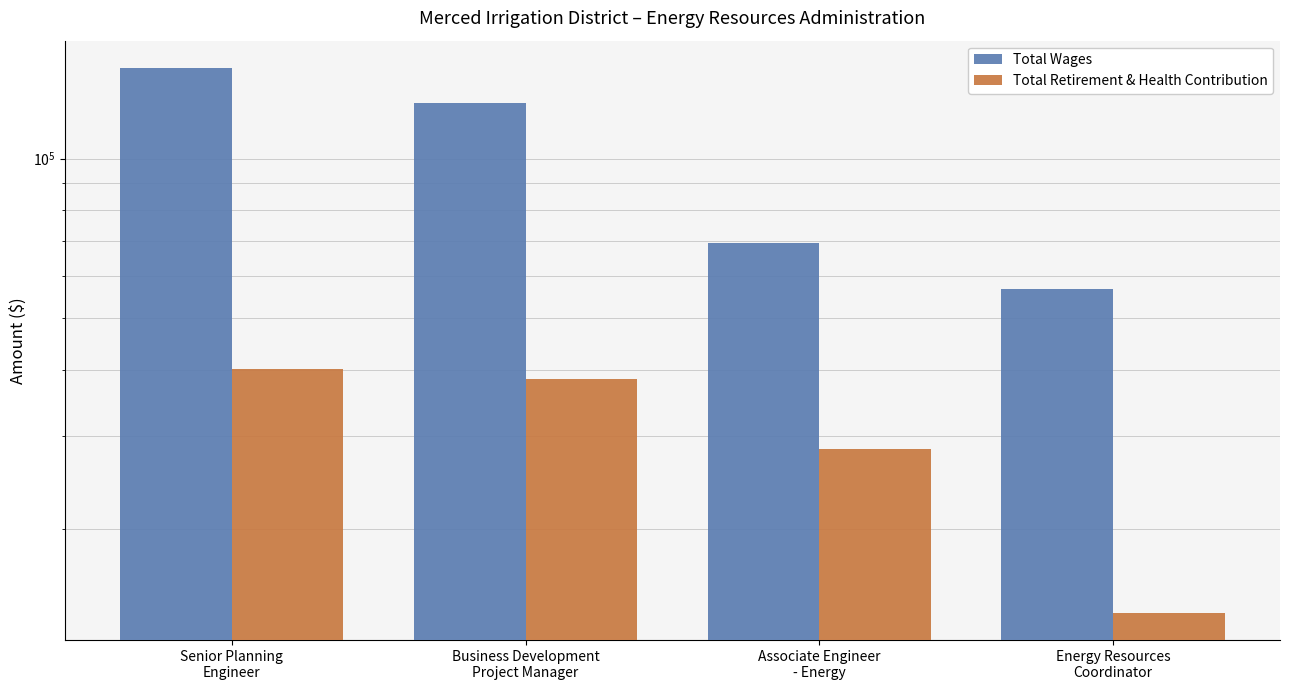

Where is Total Wages nearest to the value 102581?

Business Development
Project Manager